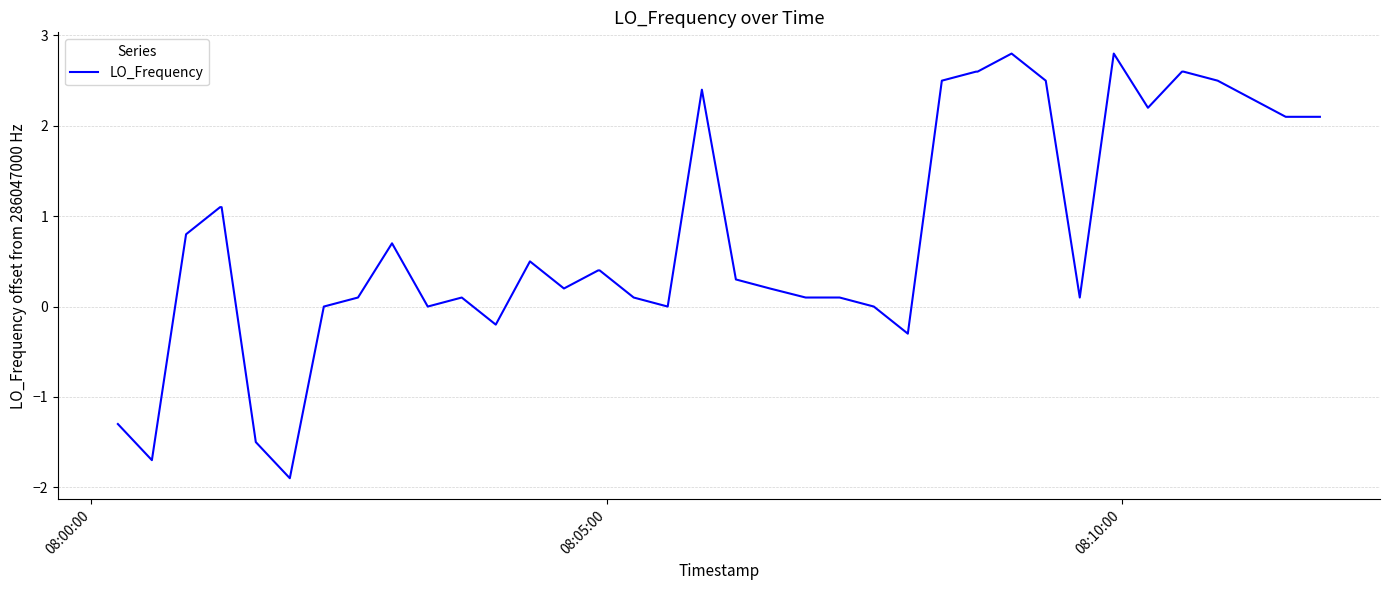

What is the difference between the maximum and minimum values?

4.7